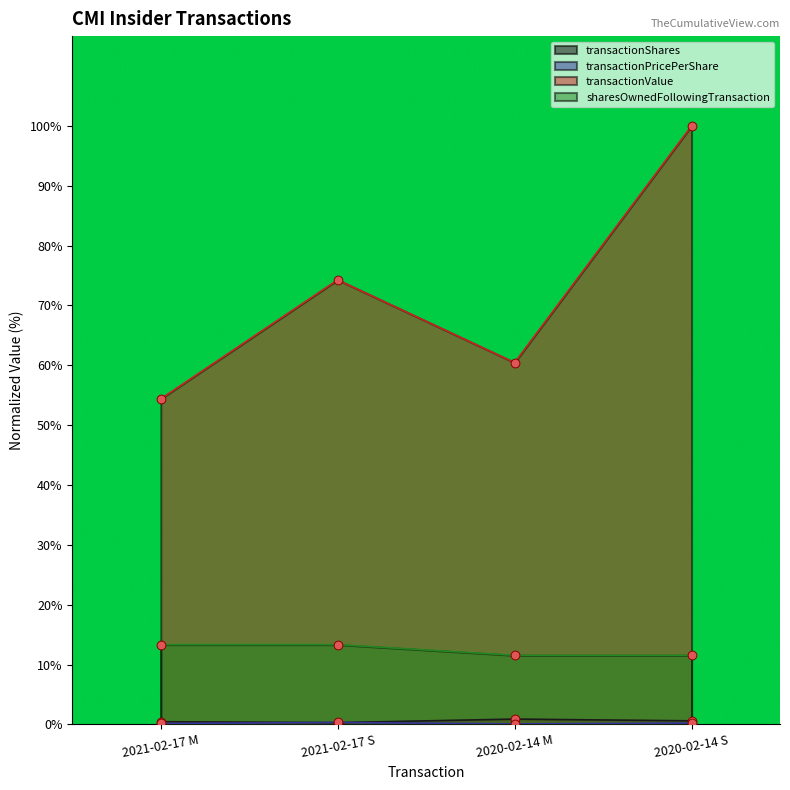

At which category is the sum across all series the highest?

2020-02-14 S